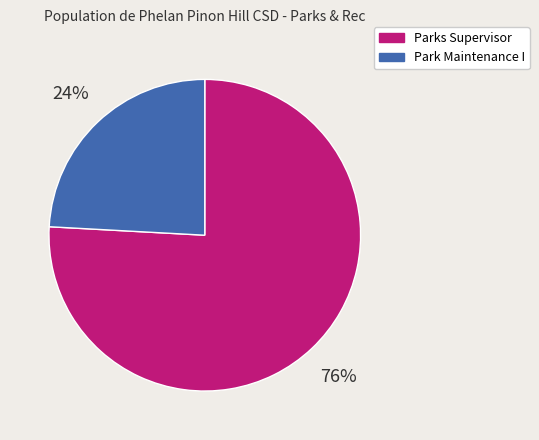

How many segments does this pie chart have?

2